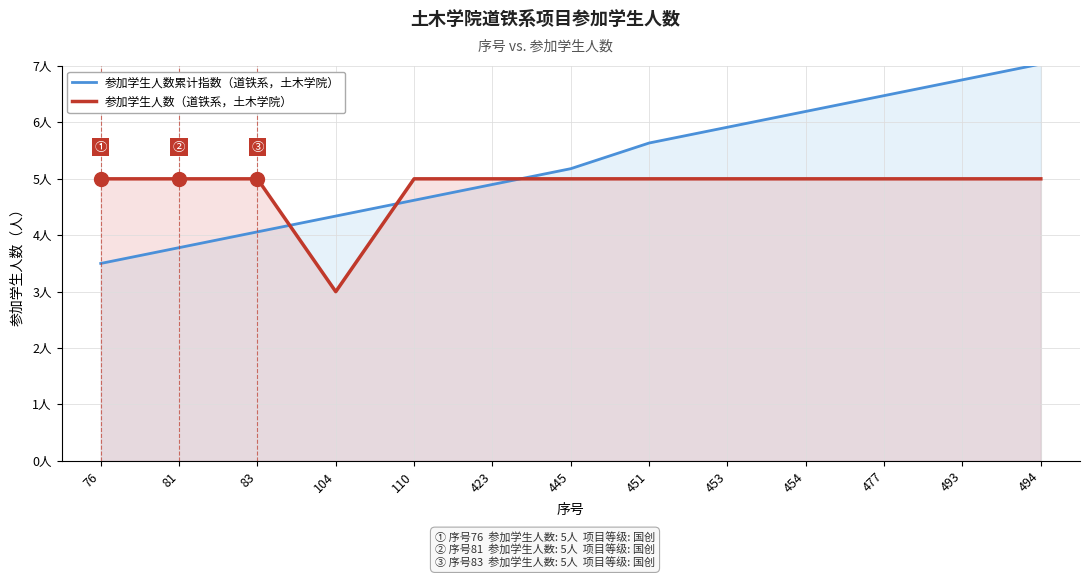

What is the value of the 参加学生人数累计指数（道铁系，土木学院） point at the 4th from the left?

4.3